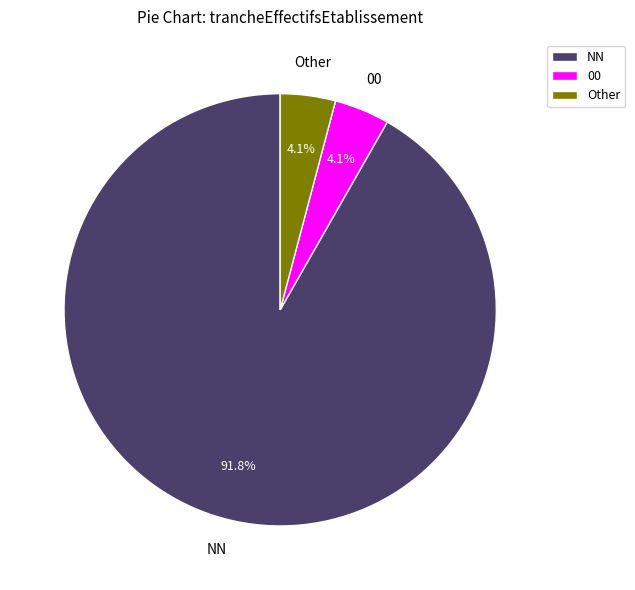

Which has a higher value, NN or 00?

NN